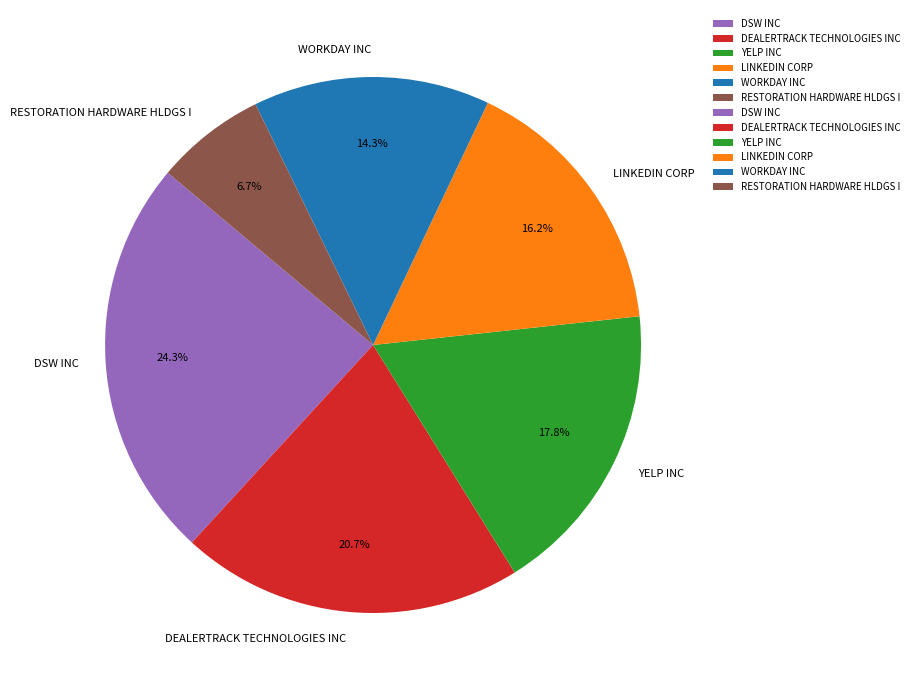

Rank the categories by value from highest to lowest.

DSW INC, DEALERTRACK TECHNOLOGIES INC, YELP INC, LINKEDIN CORP, WORKDAY INC, RESTORATION HARDWARE HLDGS I